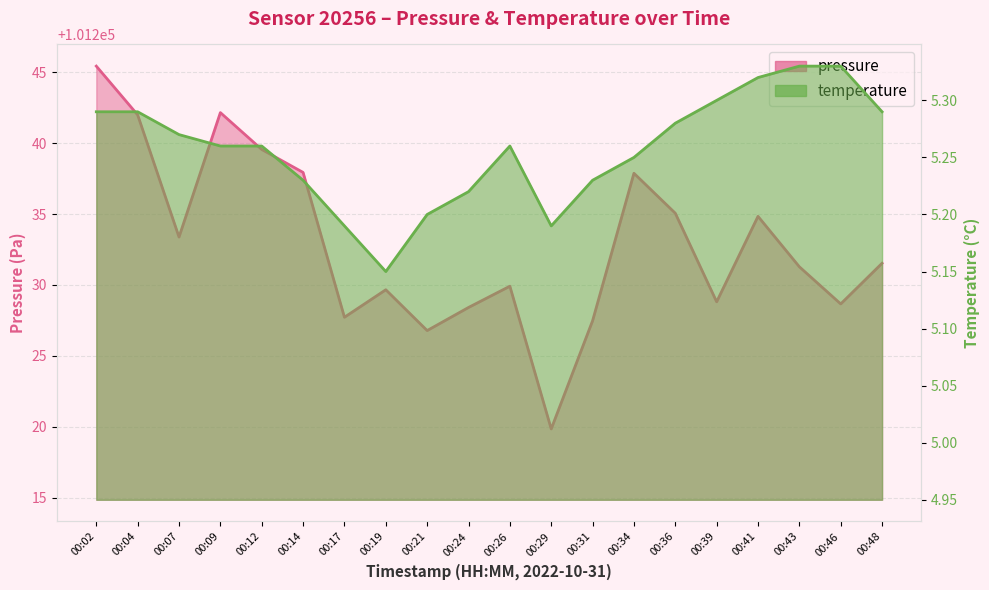

Count the number of categories in the chart.

20